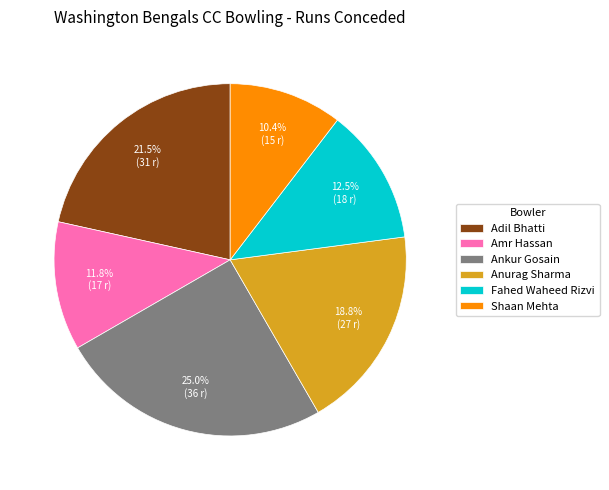

How many segments does this pie chart have?

6